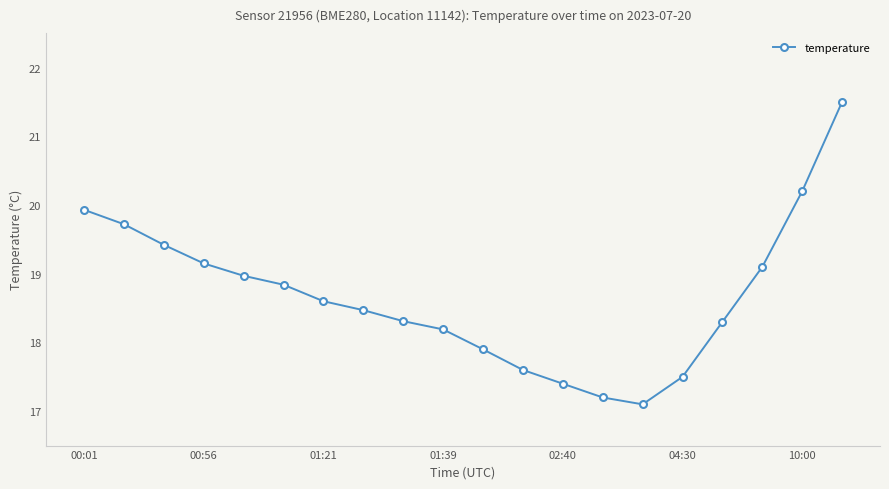

Does the chart have visible grid lines?

No